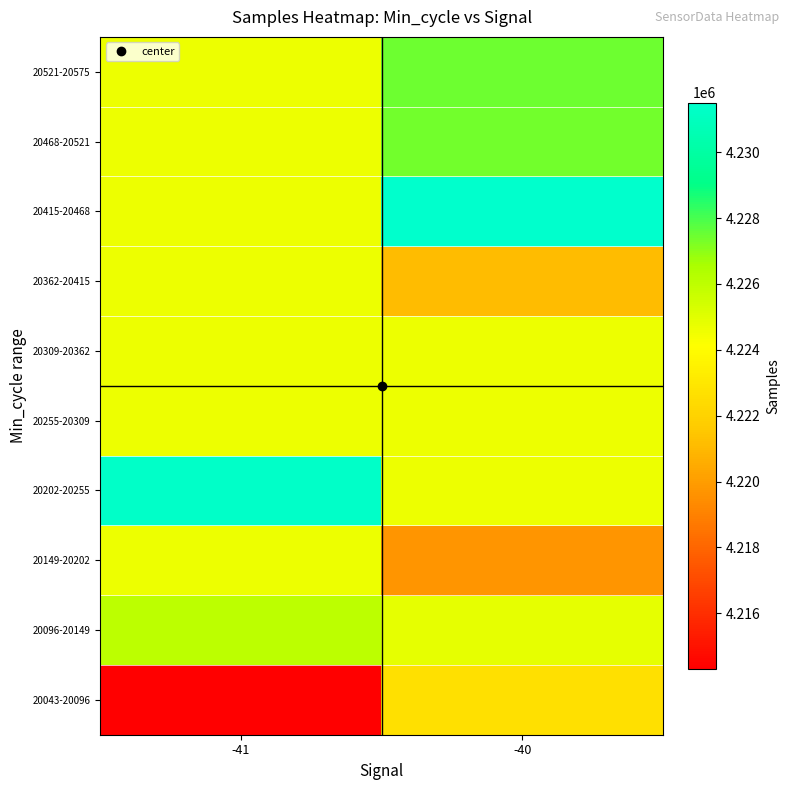

Reading right to left, what are all the values shown in this chart?

20043-20096: -40=4222675.3	-41=4214309.0
20096-20149: -40=4224851.5	-41=4226032.0
20149-20202: -40=4219710.0	-41=4224637.9
20202-20255: -40=4224637.9	-41=4231305.0
20255-20309: -40=4224637.9	-41=4224637.9
20309-20362: -40=4224637.9	-41=4224637.9
20362-20415: -40=4221149.0	-41=4224637.9
20415-20468: -40=4231504.0	-41=4224637.9
20468-20521: -40=4227373.0	-41=4224637.9
20521-20575: -40=4227470.0	-41=4224637.9